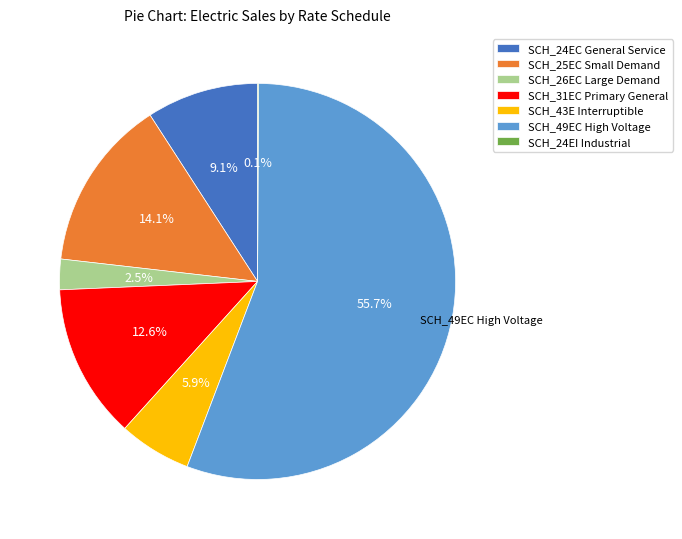

To the nearest percent, what portion does SCH_24EC General Service represent?

9%